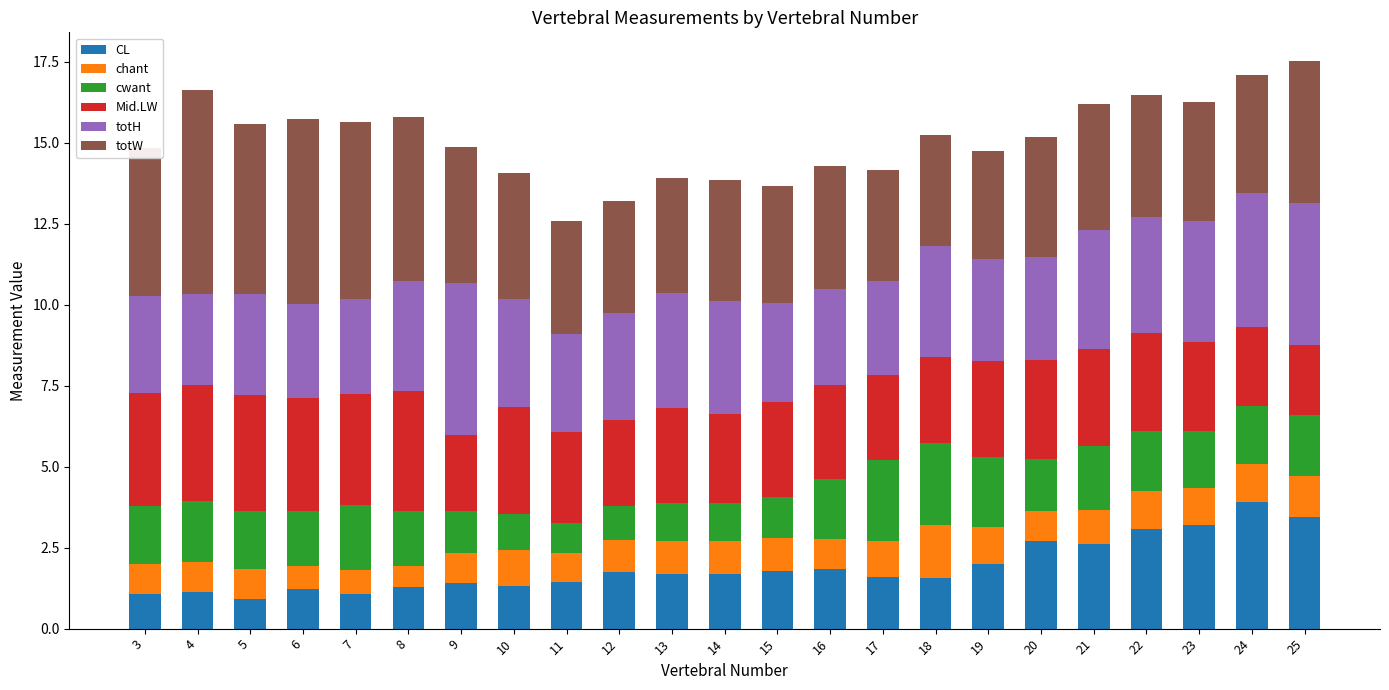

Is it true that CL equals 1.8 at 12?

True